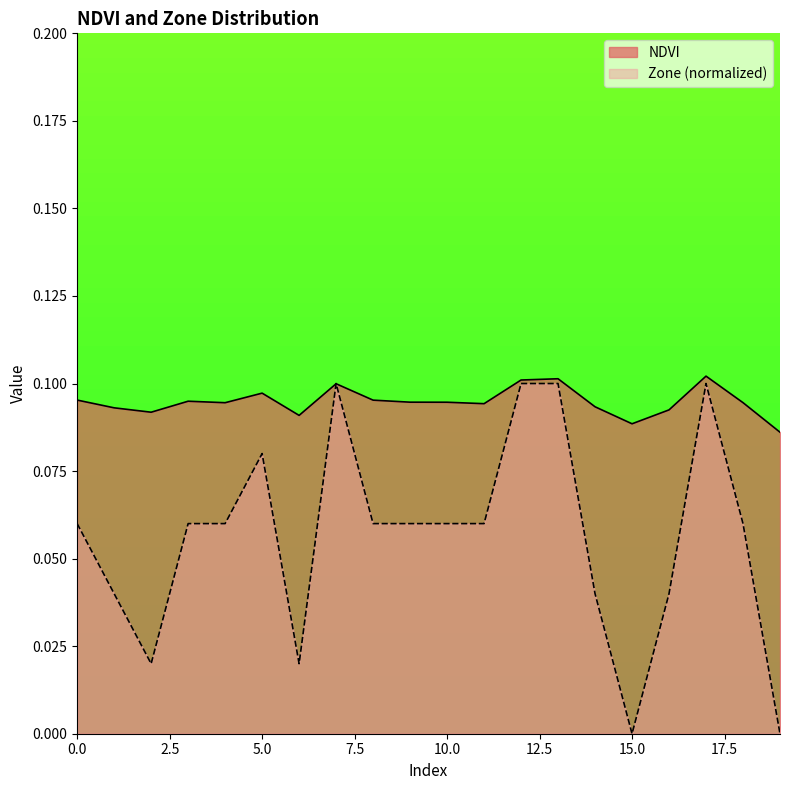

Between 2 and 14, which series saw the biggest shift?

Zone